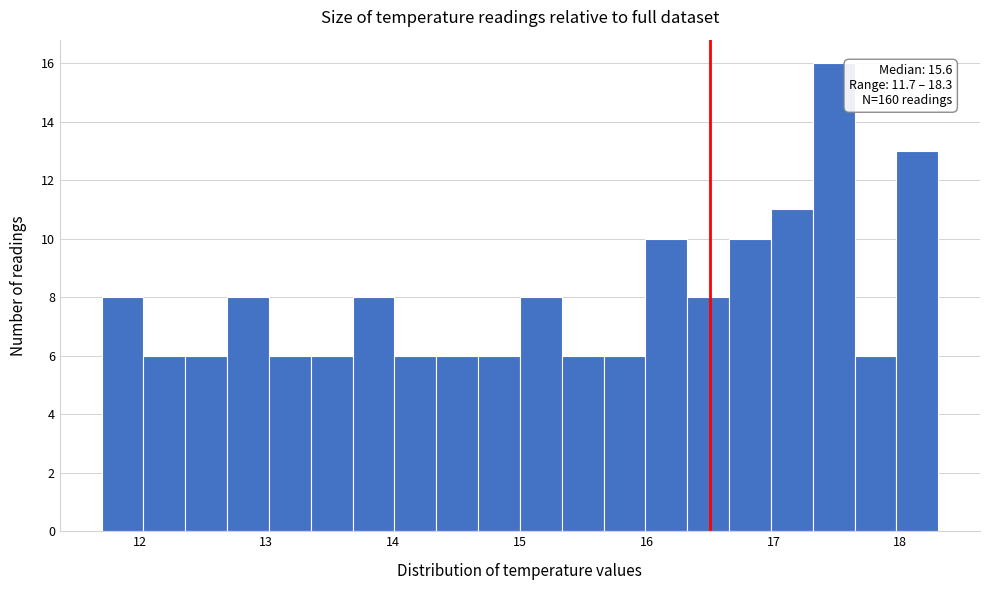

Around what value on the x-axis is the tallest bar? Give the approximate position of its centre, as read against the axis.

17.5